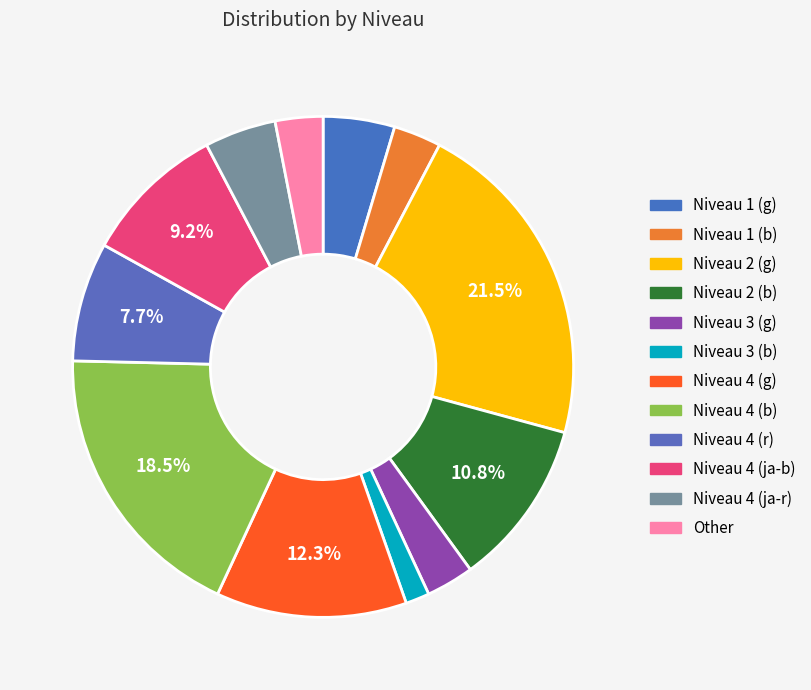

Count the number of slices in the pie.

12